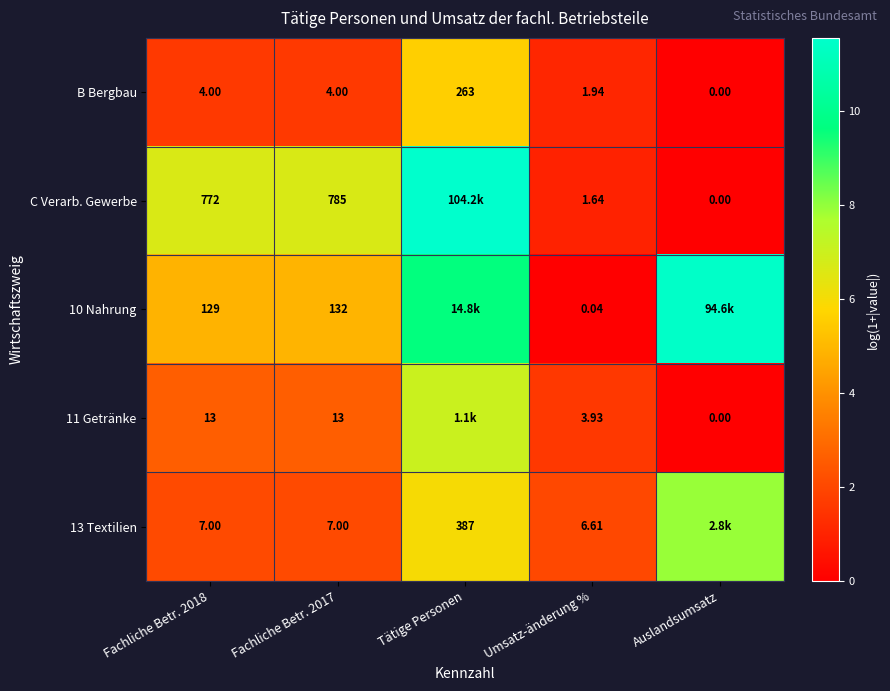

How many data points does each series have?

5